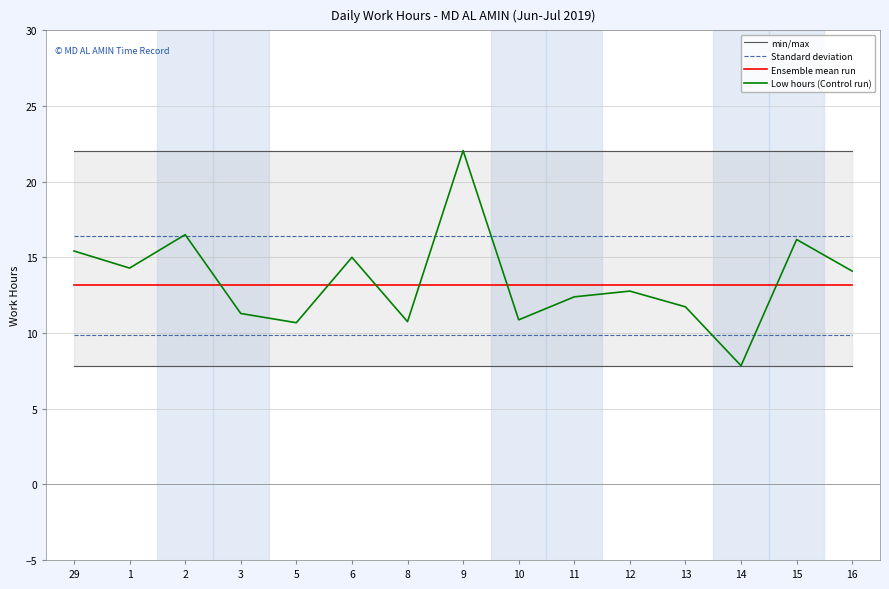

Which series has the widest spread of values?

Low hours (Control run)